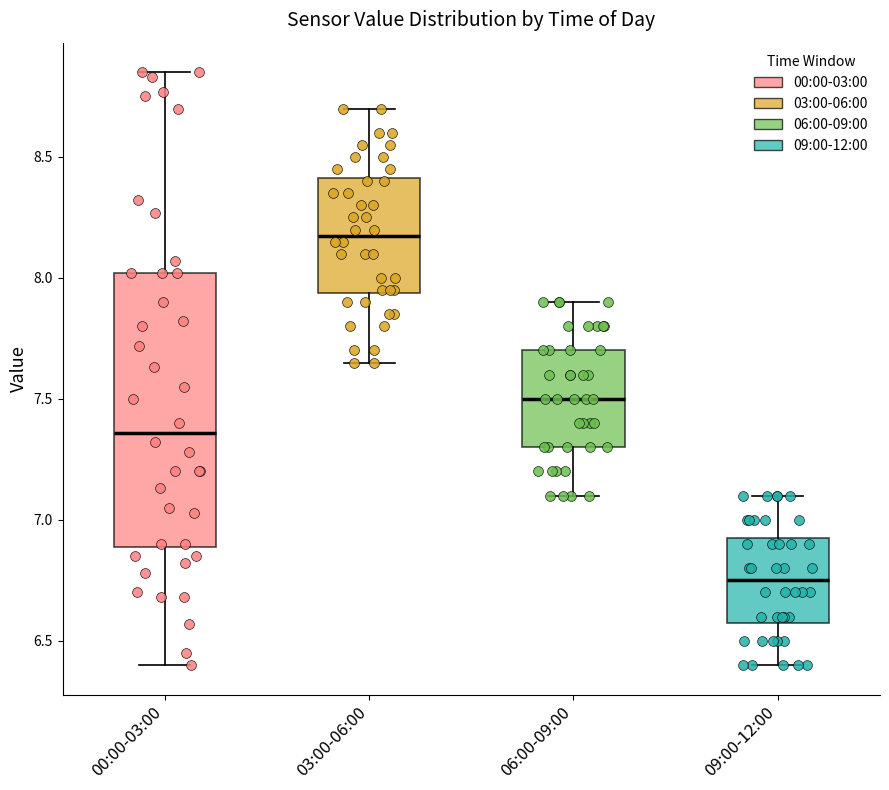

Reading left to right, transcribe this box plot: for each box, give where its median line is, the range the box spans, and where its two whiskers end, as read against the y-axis. The values are not printed on the chart, so give them approximately, as read against the axis.

00:00-03:00: median 7.35, box 6.90 to 8.00, whiskers 6.40 to 8.85
03:00-06:00: median 8.20, box 7.95 to 8.40, whiskers 7.65 to 8.70
06:00-09:00: median 7.50, box 7.30 to 7.70, whiskers 7.10 to 7.90
09:00-12:00: median 6.75, box 6.60 to 6.95, whiskers 6.40 to 7.10